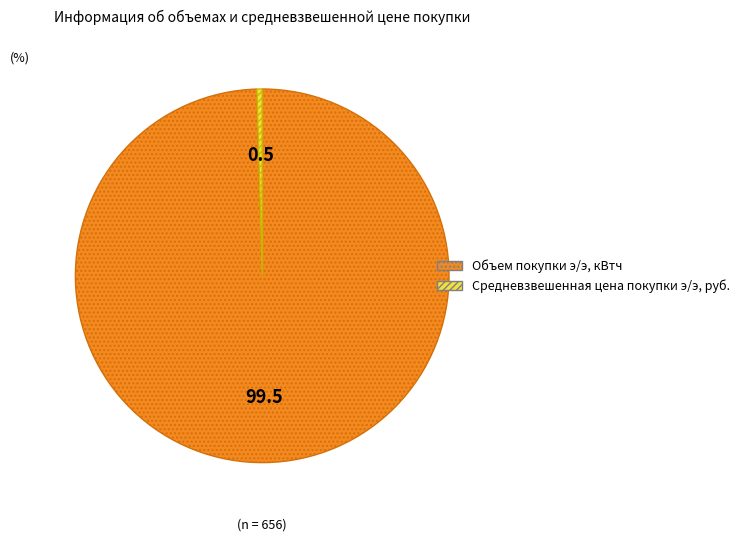

Which slice is the largest?

Объем покупки э/э, кВтч